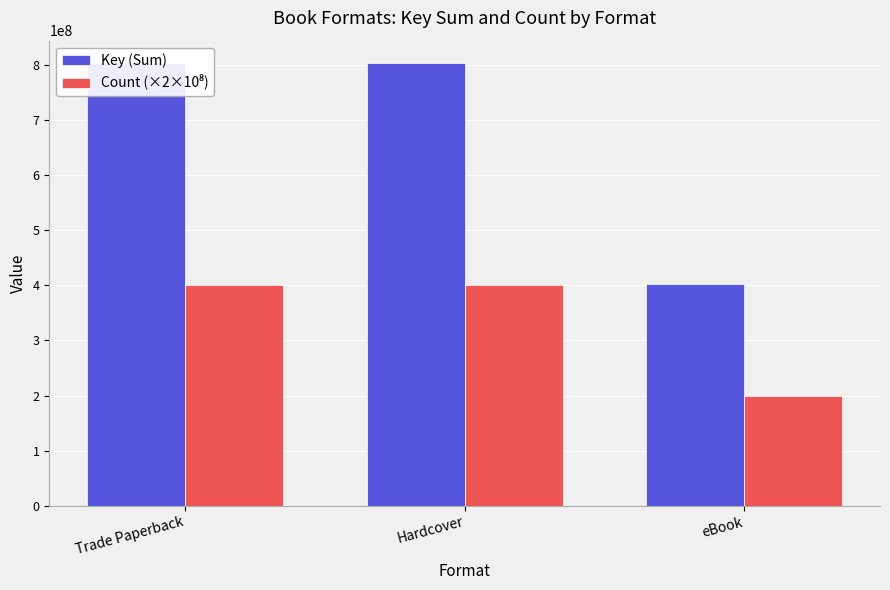

Count the Key (Sum) values in the range 402494906 to 804556579.

3